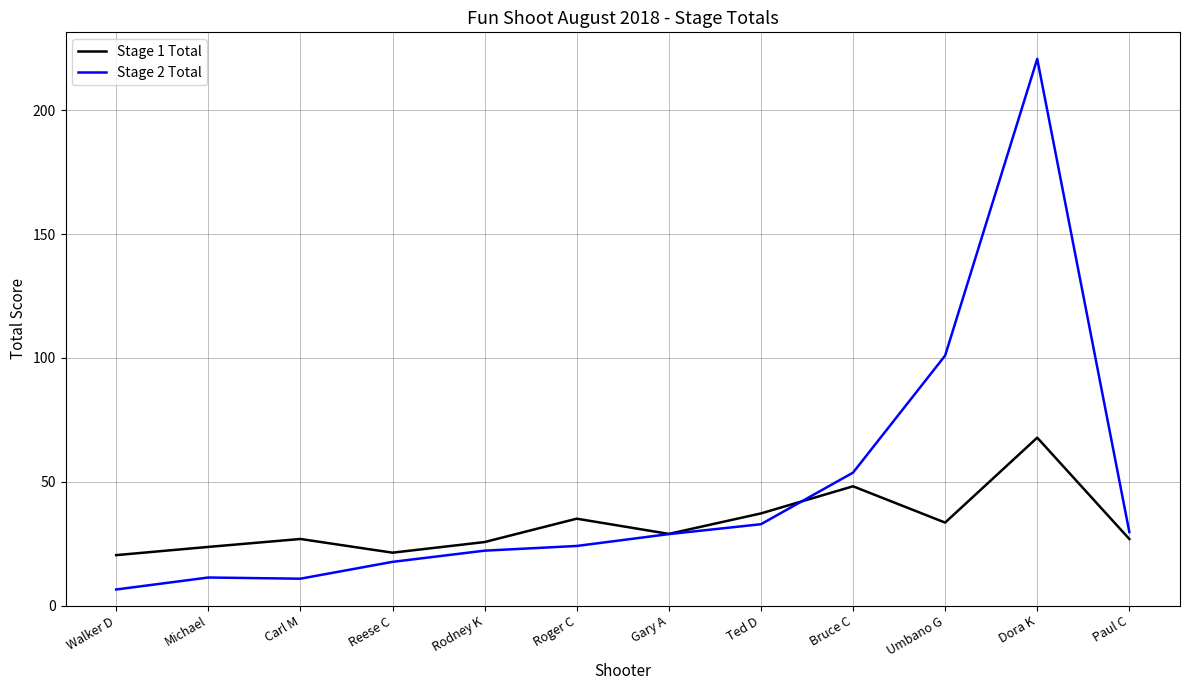

The Stage 1 Total series shows 26.9 at Paul C. True or false?

True